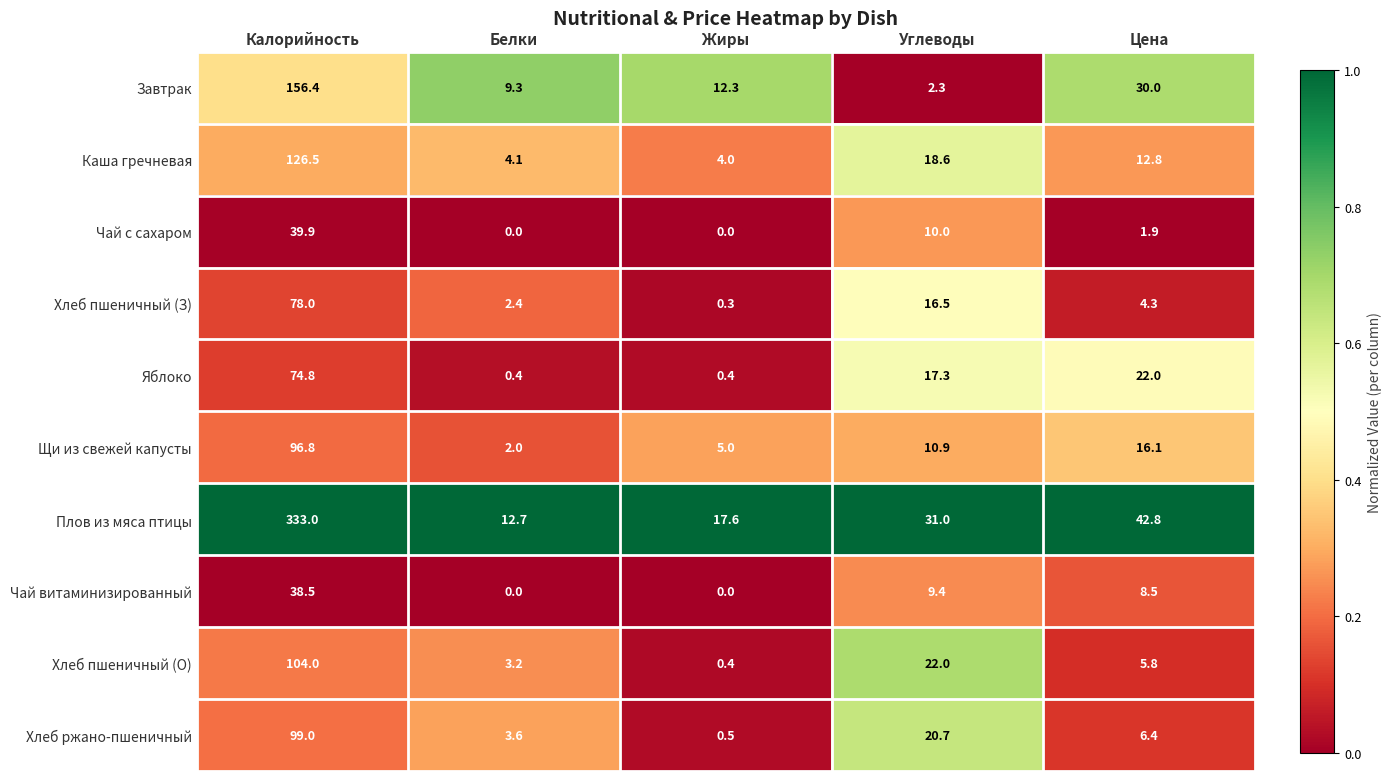

What is the total value across all series at Жиры?

40.5